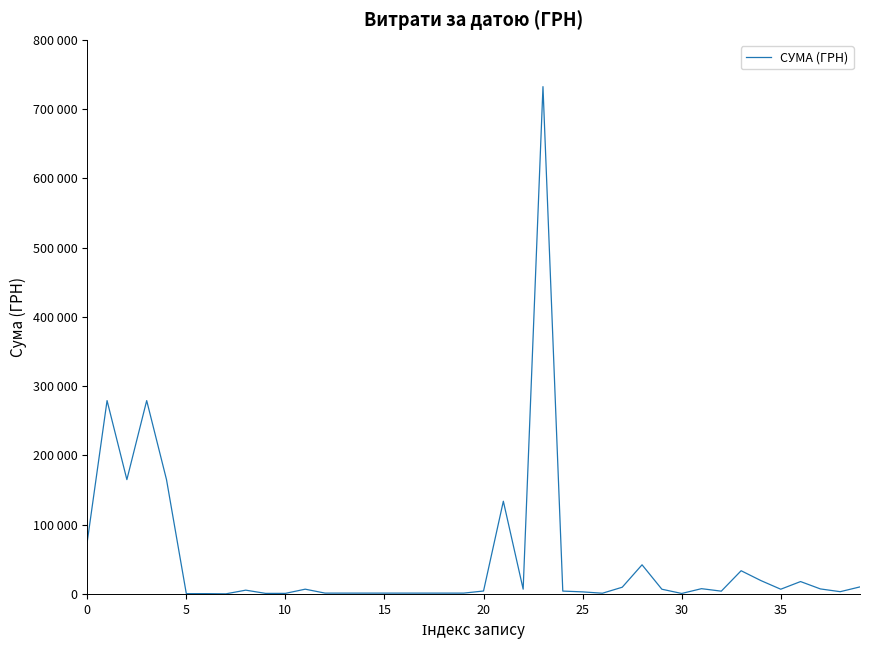

Does the chart have visible grid lines?

No